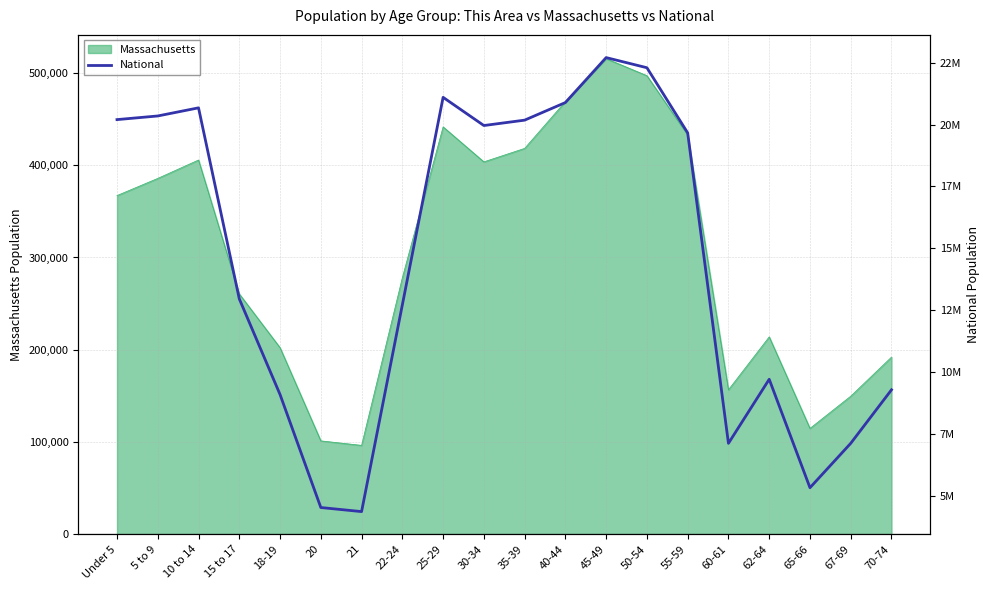

True or false: the data shows 20677194 at 10 to 14.

True